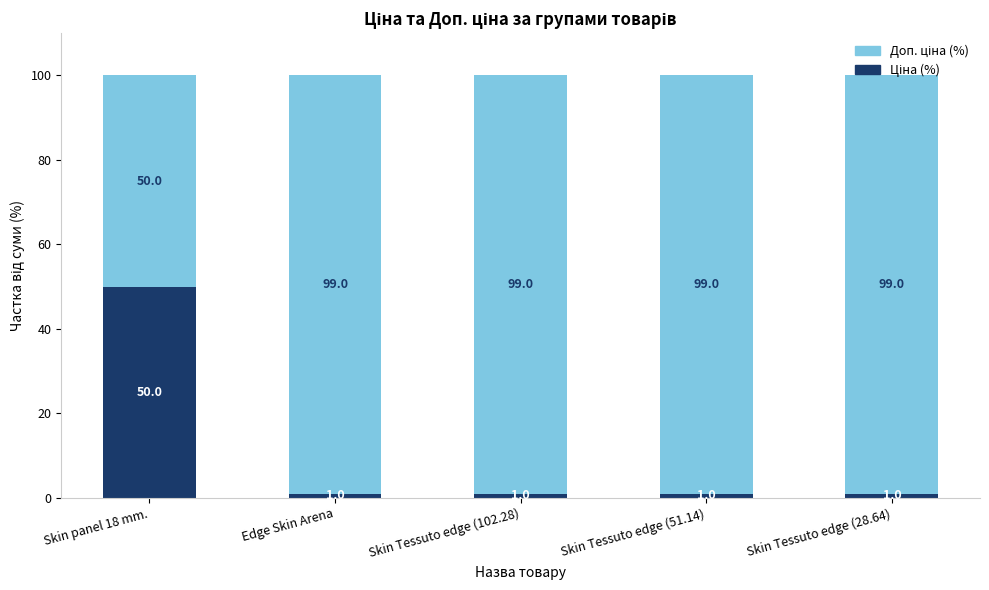

What is the total value across all series at Skin Tessuto edge (51.14)?

100.0